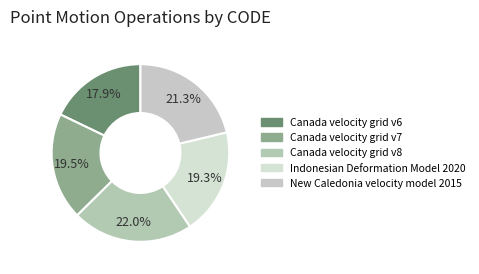

To the nearest percent, what is the average slice percentage?

20%